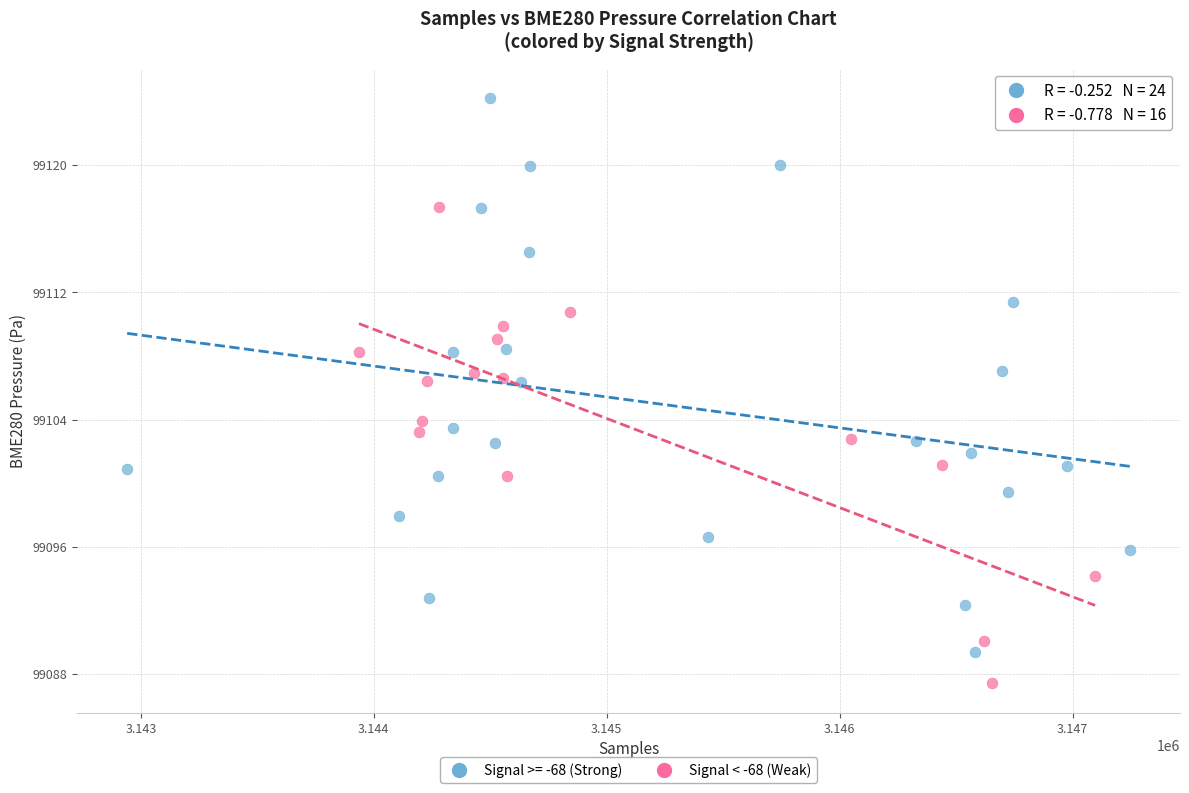

Which series contains the highest Y value?

Signal >= -68 (Strong)